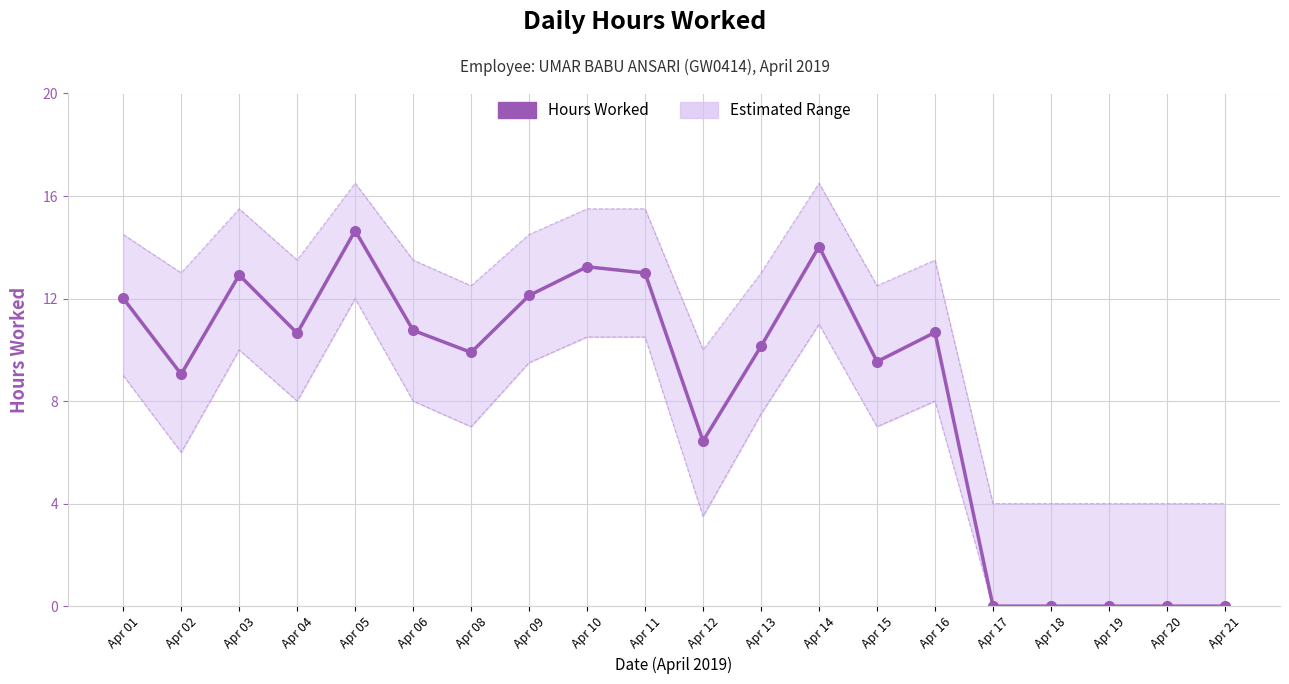

Is it true that the value at Apr 19 is 0.0?

True